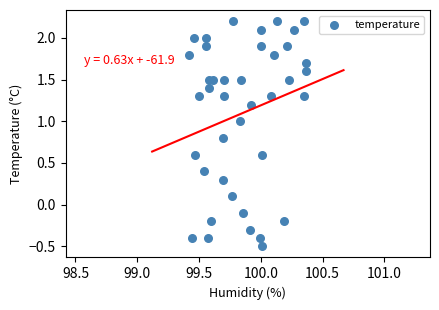

What is the range of Y values (max minus min)?

2.7